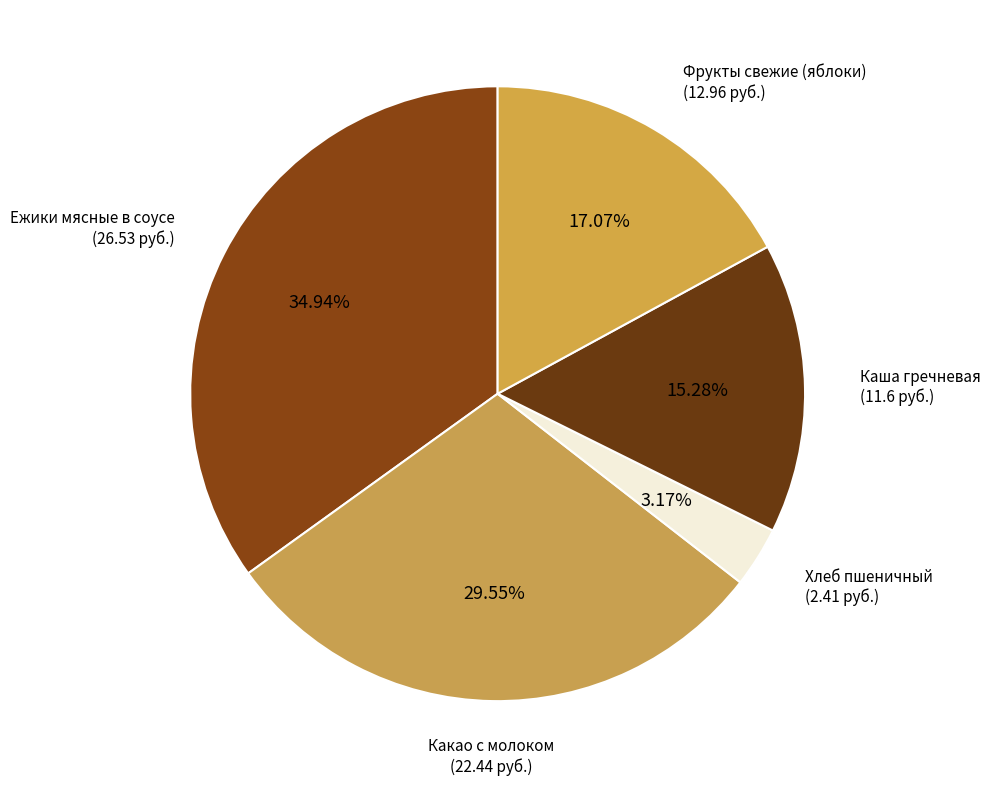

Which slice is the smallest?

Хлеб пшеничный